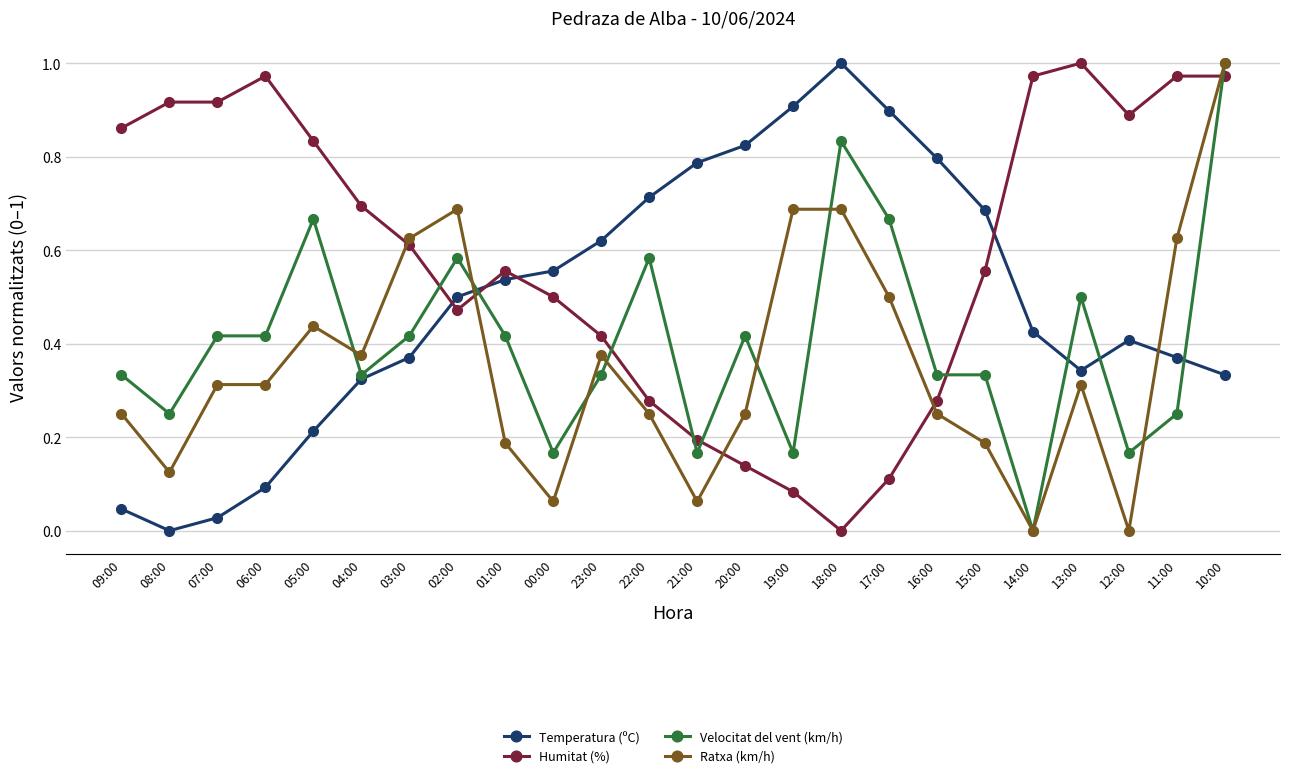

At which category is the sum across all series the highest?

10:00